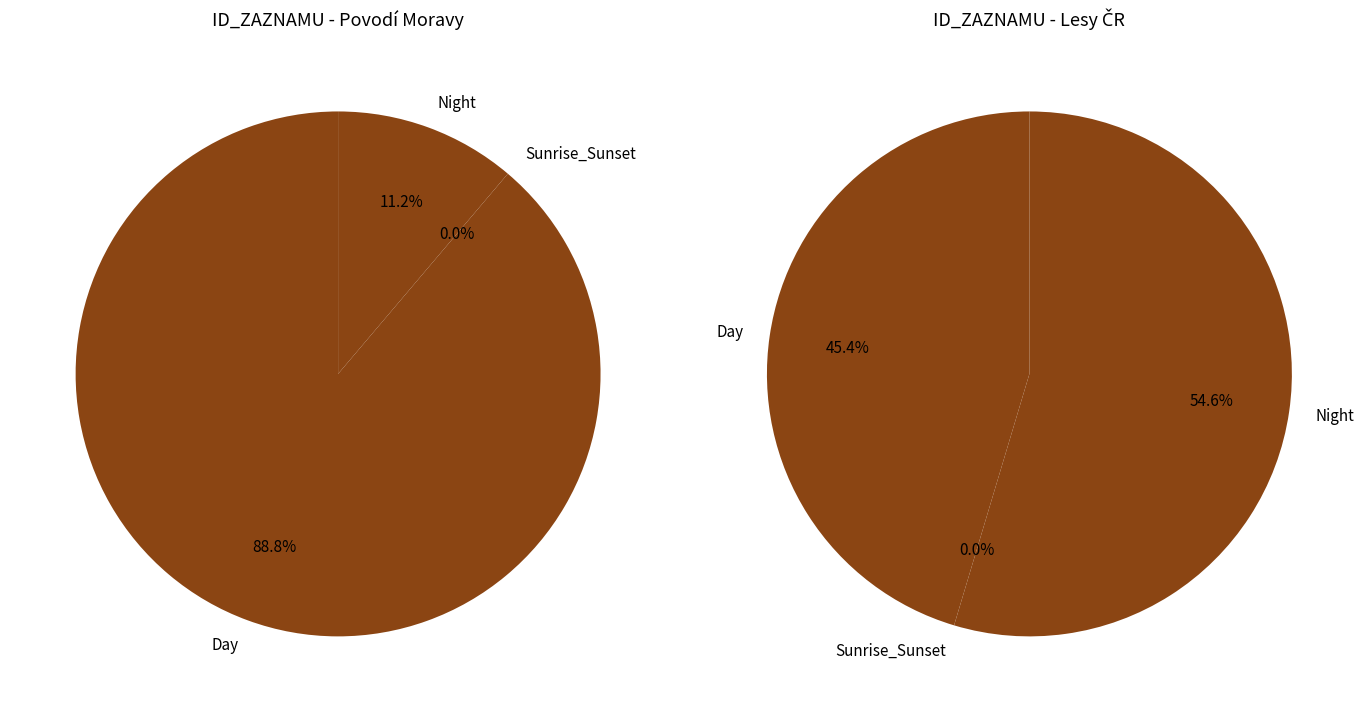

True or false: 98297 accounts for 12% of the total.

False